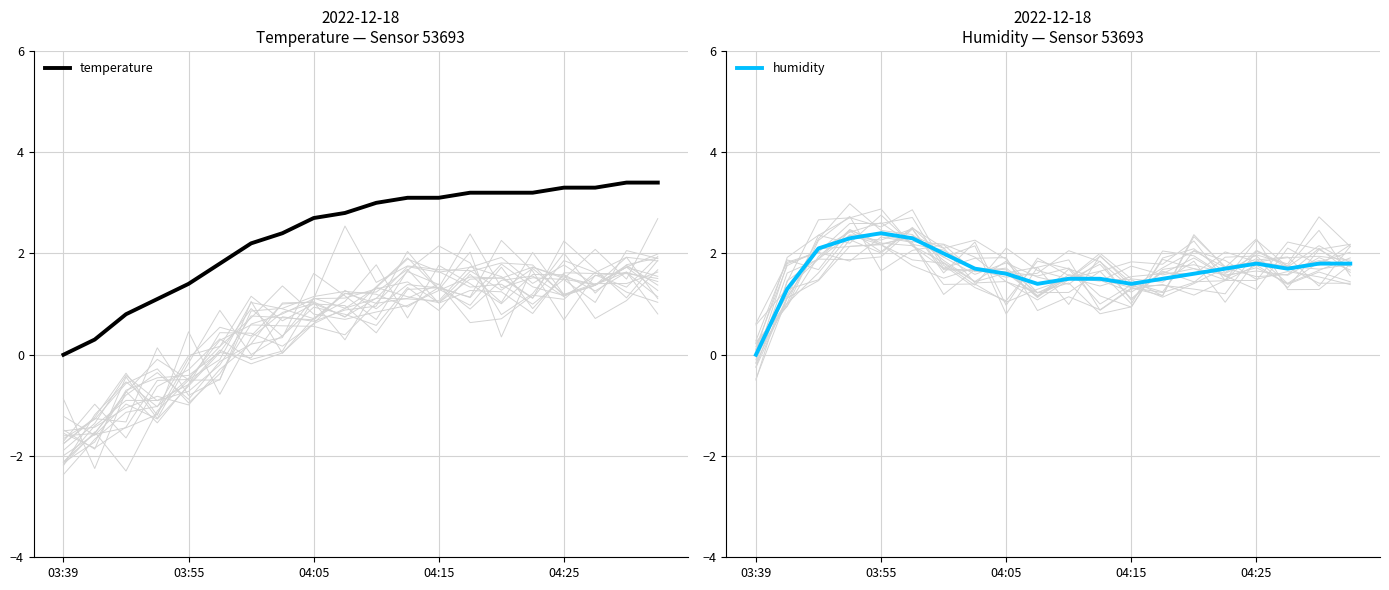

Is it true that temperature equals 3.1 at 04:15?

True